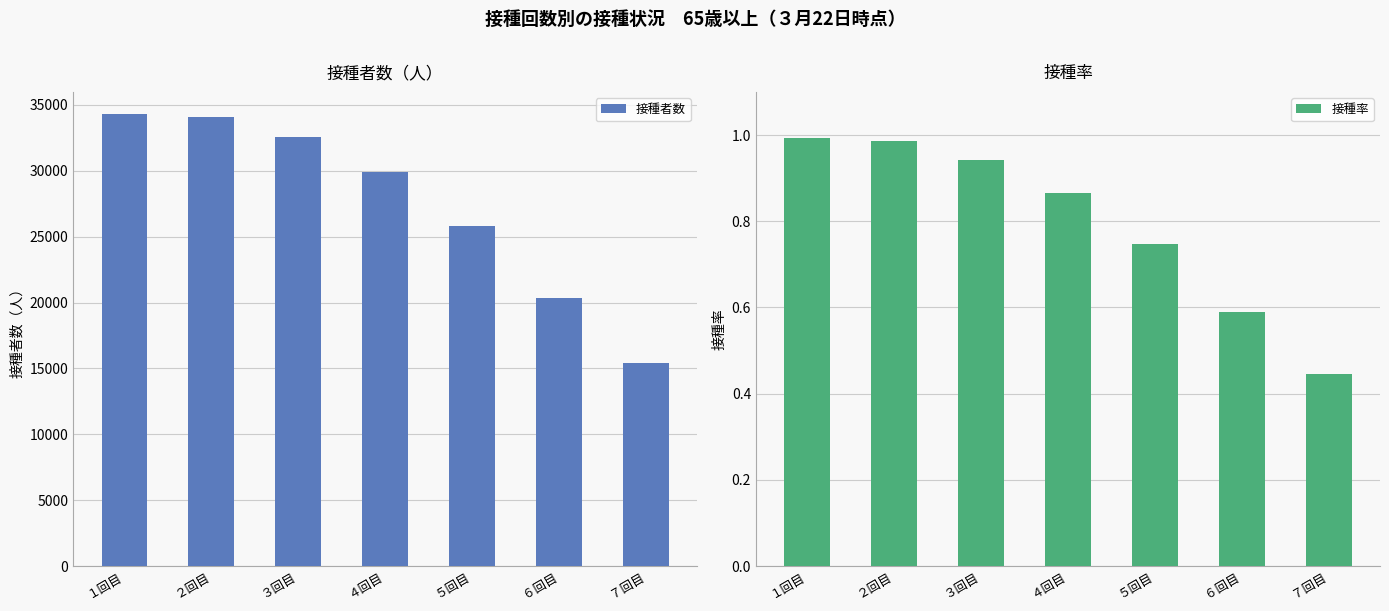

Is it true that 接種率 equals 0.5 at ５回目?

False